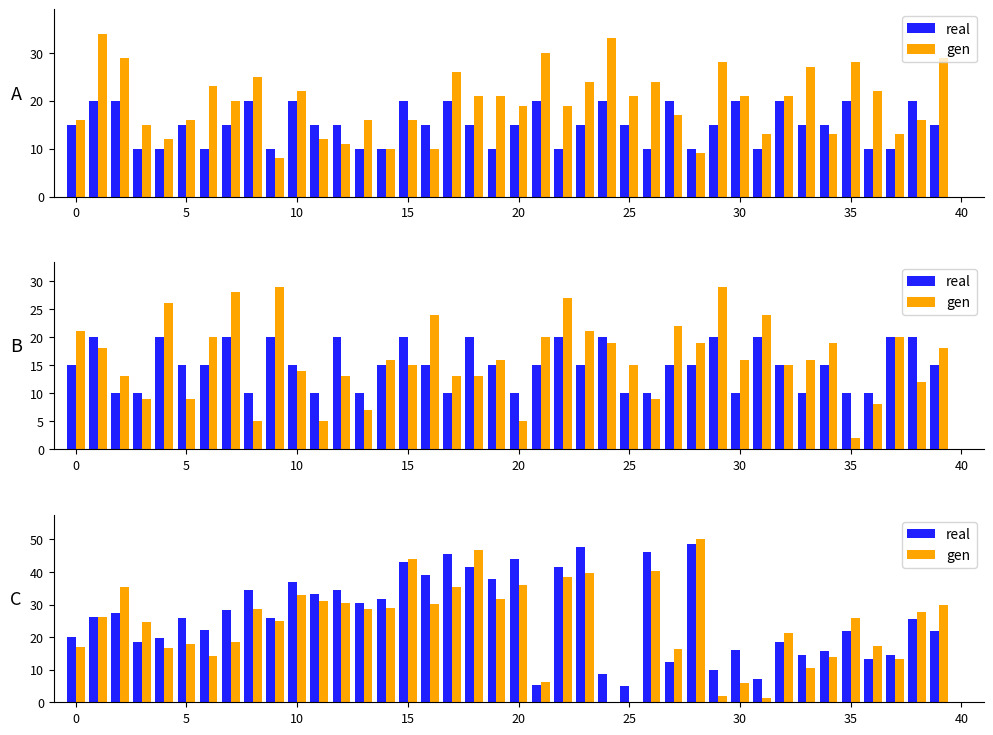

How many groups of bars are there?

40